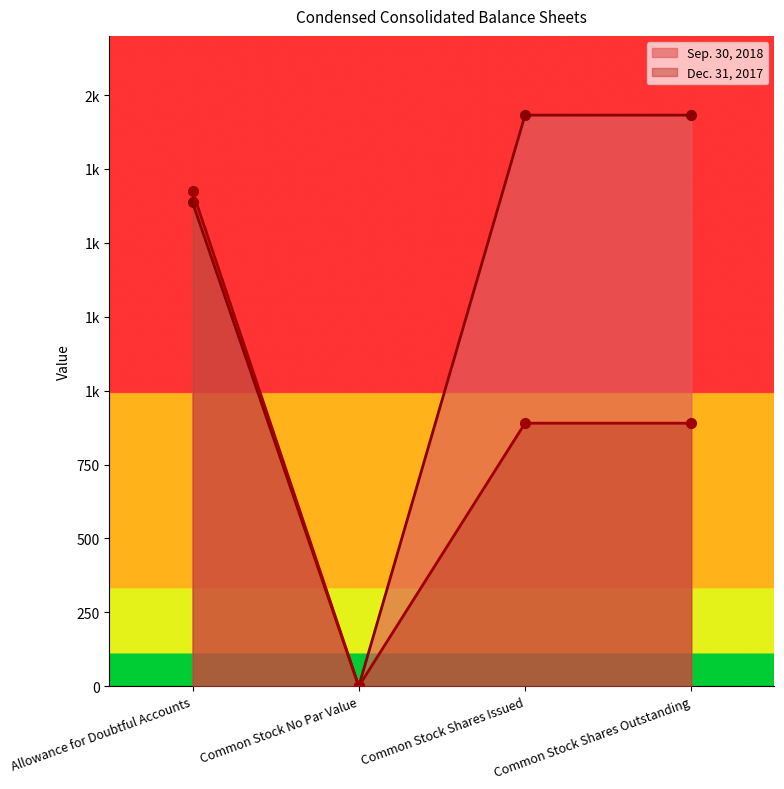

Between Allowance for Doubtful Accounts and Common Stock No Par Value, which is larger?

Allowance for Doubtful Accounts